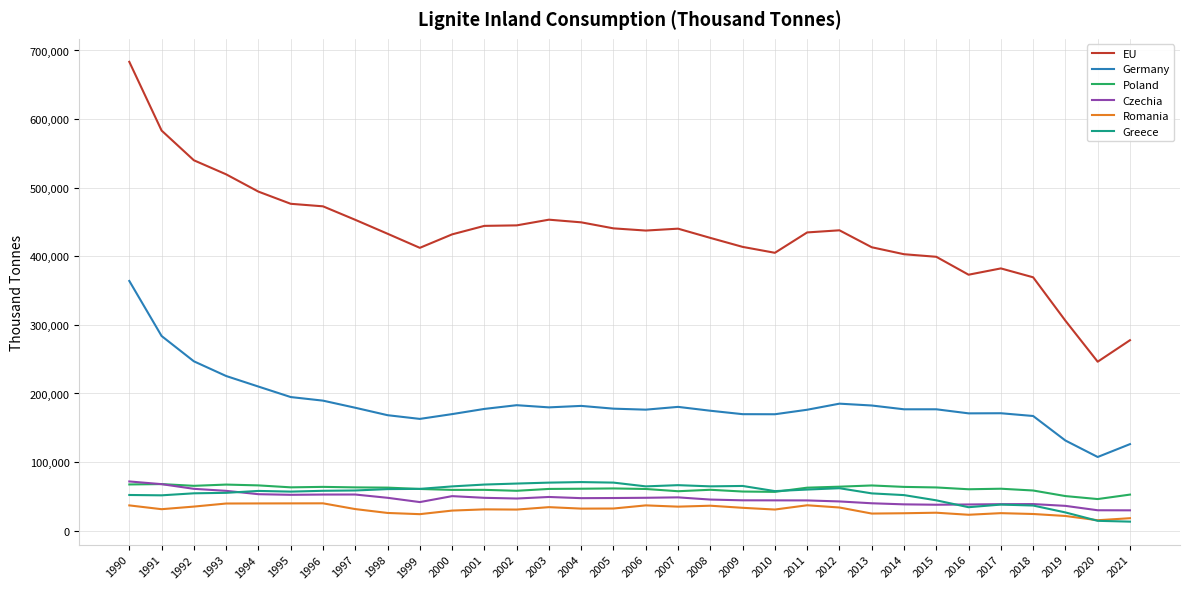

What is the difference between the maximum and minimum values in the Czechia series?

42096.8